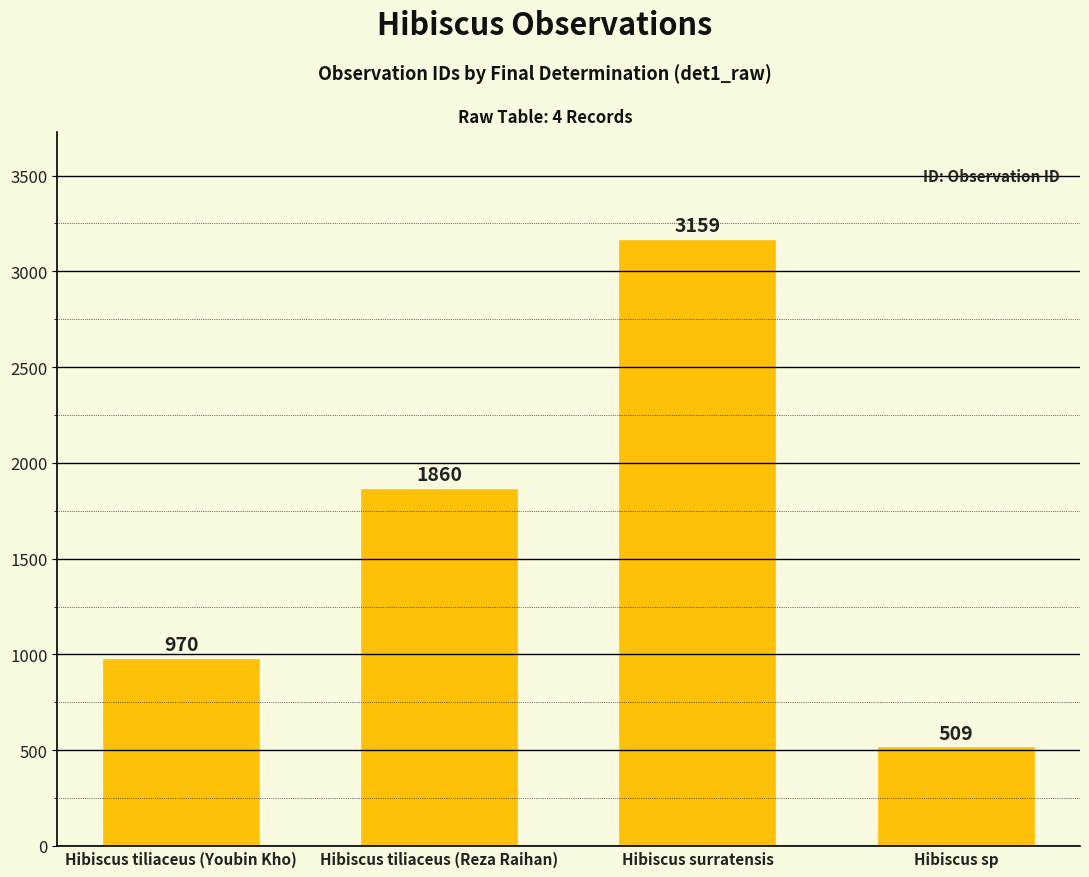

What value does the data have at Hibiscus tiliaceus (Reza Raihan), to the nearest 10?

1860